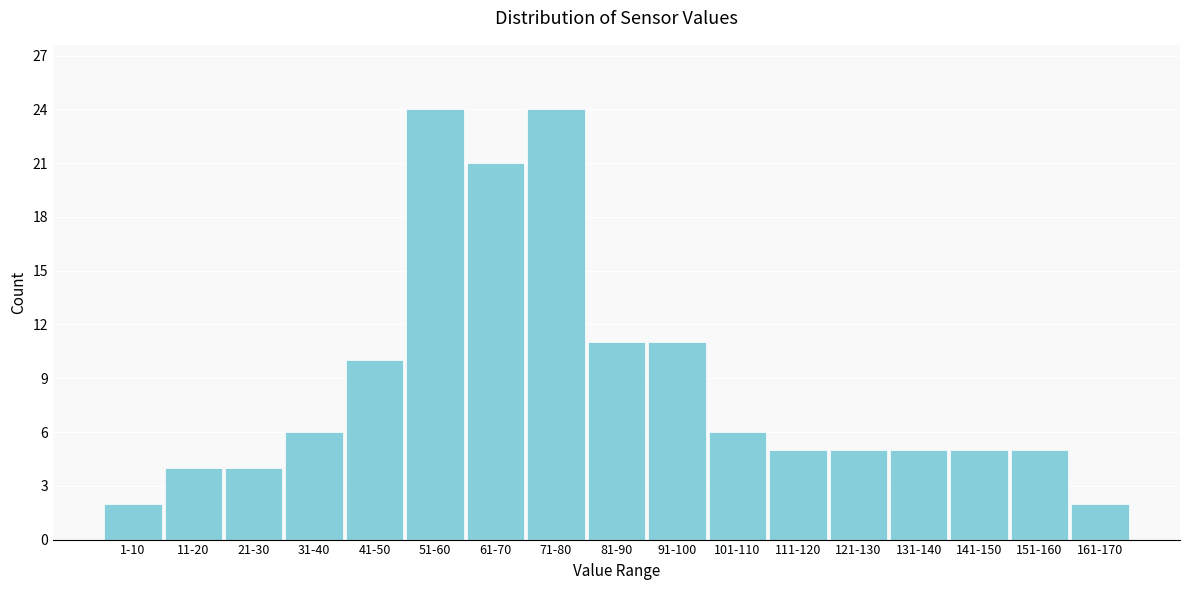

Reading right to left, transcribe all the data shown in this chart.

2	5	5	5	5	5	6	11	11	24	21	24	10	6	4	4	2